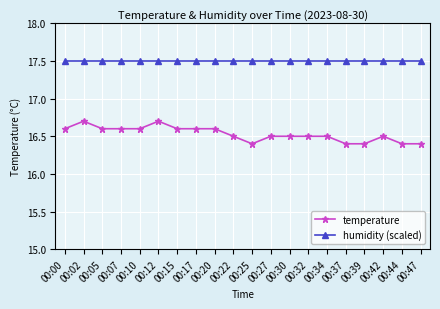

What is the value of the temperature point at the 8th from the left?

16.6